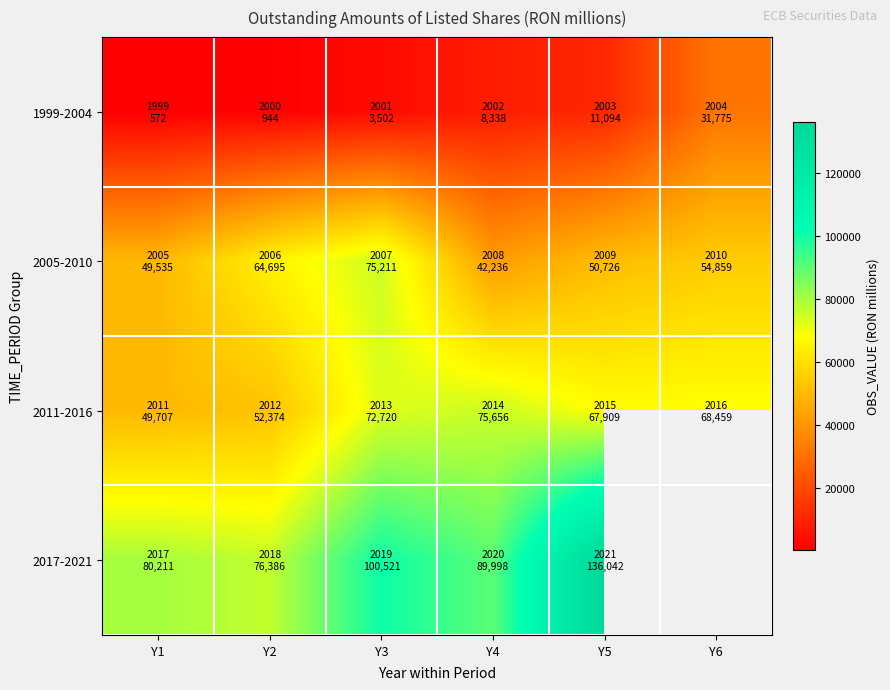

What is the minimum value shown in the chart?

572.5